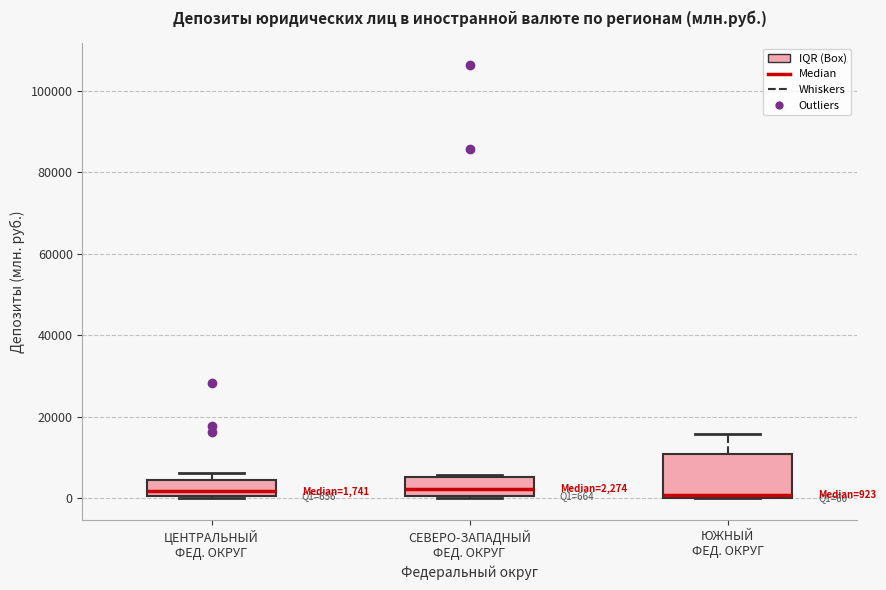

Which box is the tallest, from its lower edge to its upper edge?

ЮЖНЫЙ ФЕД. ОКРУГ